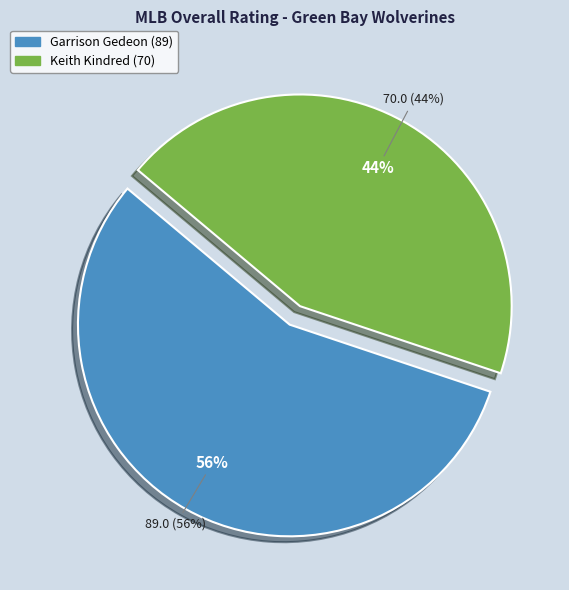

True or false: Garrison Gedeon accounts for 56% of the total.

True